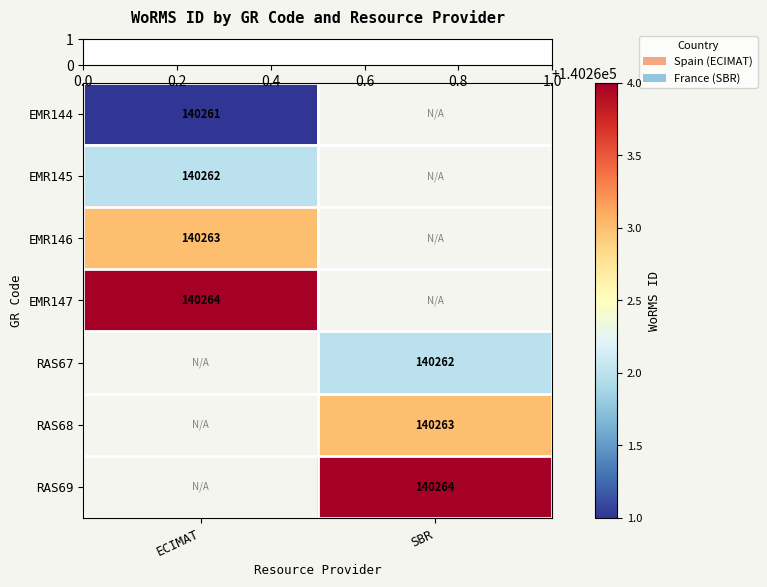

Which category has the lowest value across all series?

ECIMAT